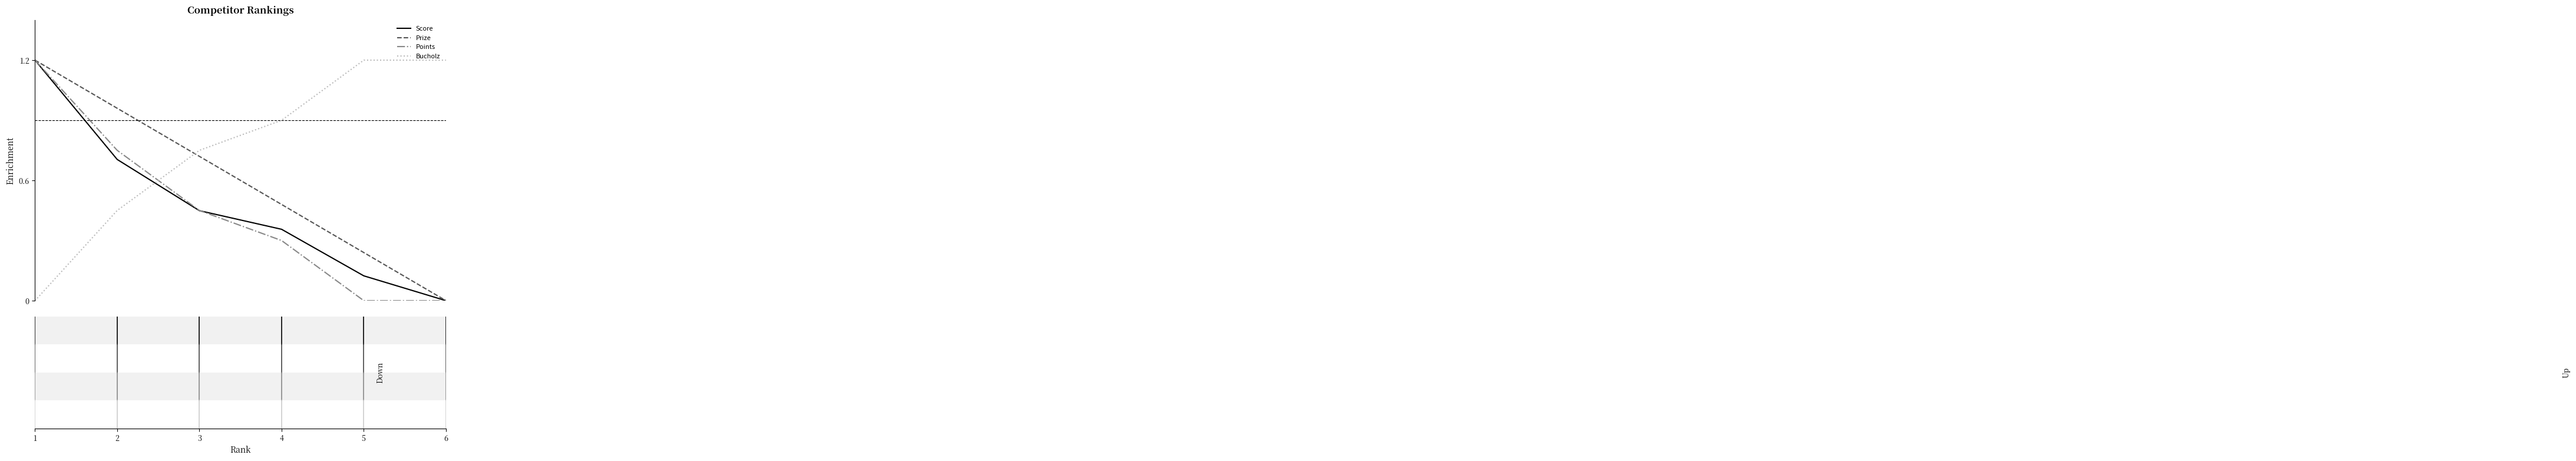

True or false: Bucholz and Points cross at least once.

True